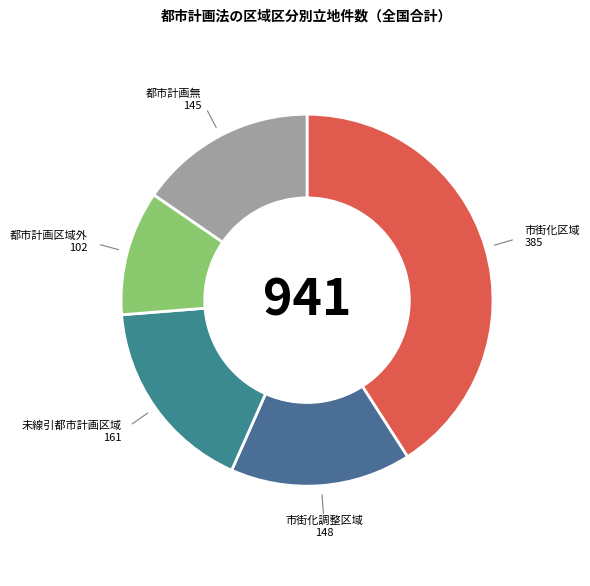

How many segments does this pie chart have?

5